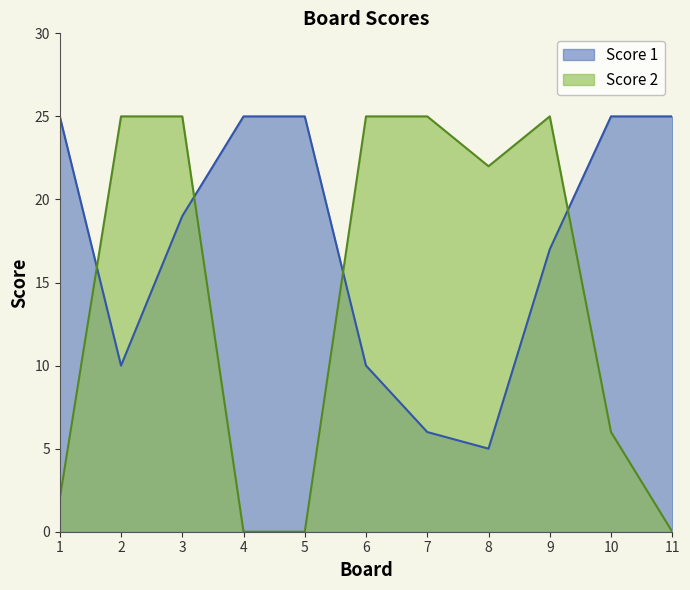

Reading right to left, transcribe all the data shown in this chart.

Score 1: 25	25	17	5	6	10	25	25	19	10	25
Score 2: 0	6	25	22	25	25	0	0	25	25	2